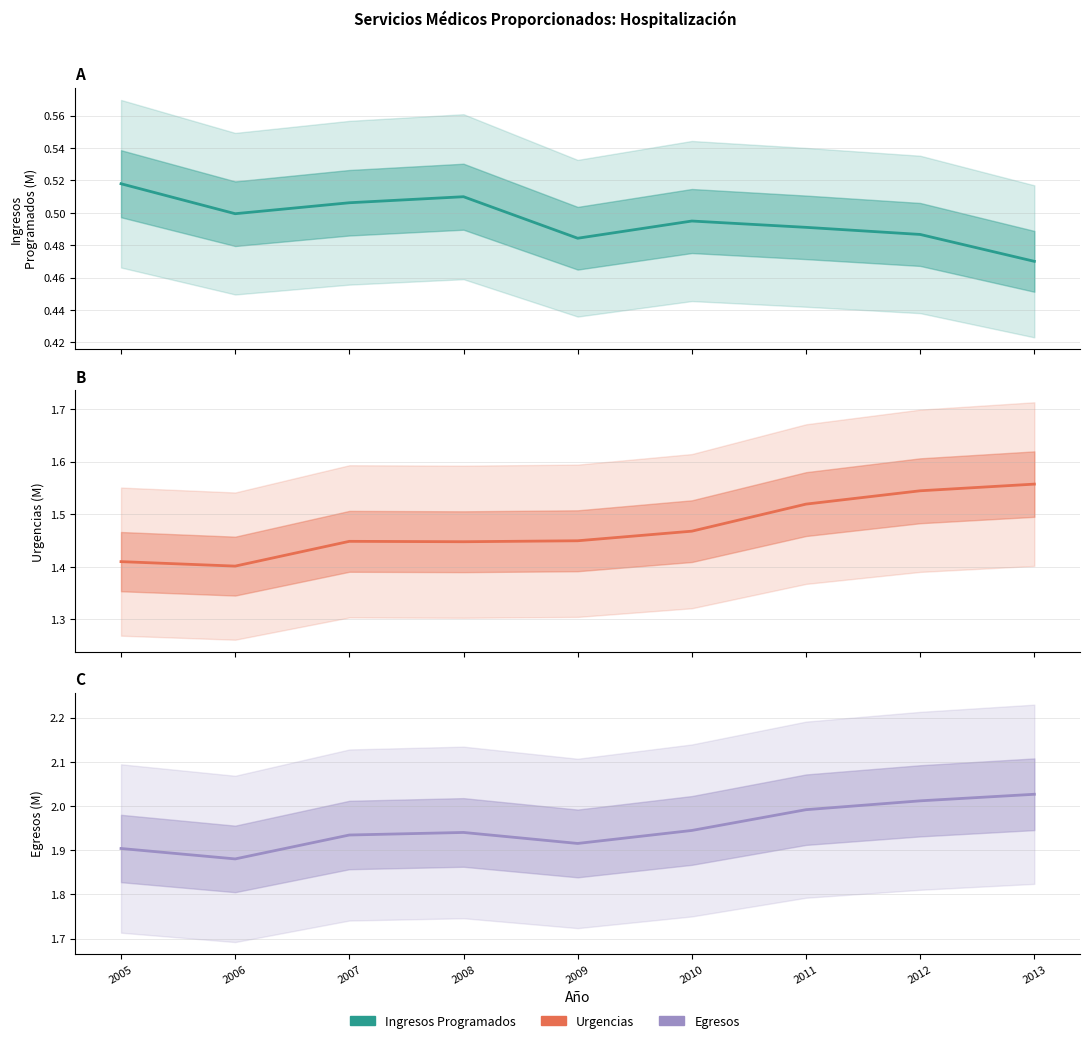

What is the spread (max minus min) of values at 2008?

1.4